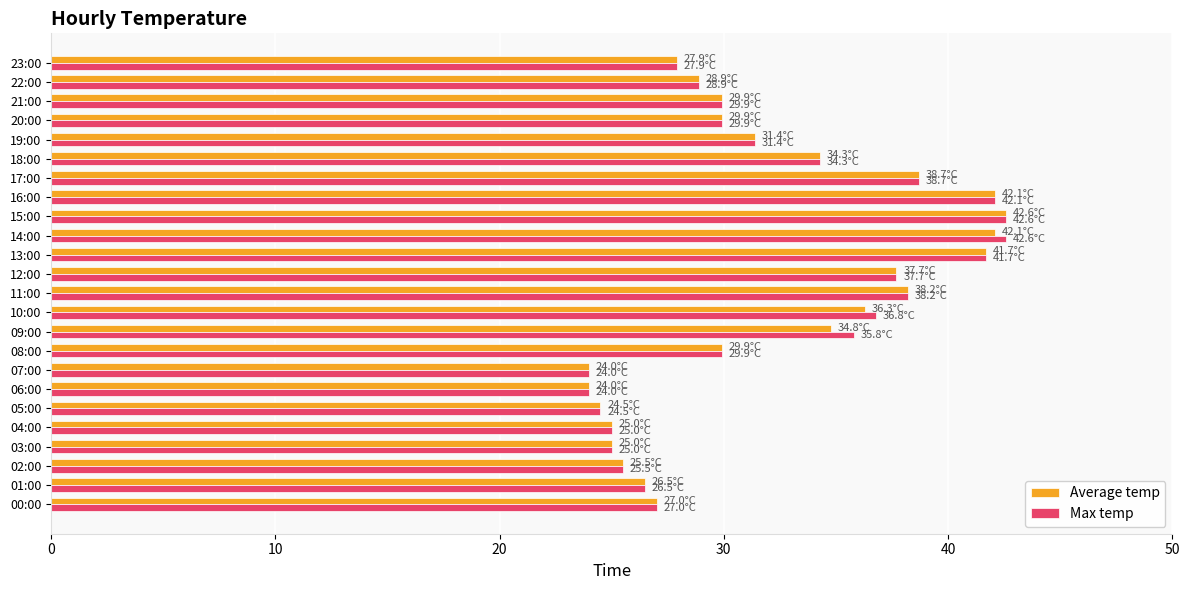

What is the total value across all series at 15:00?

85.2